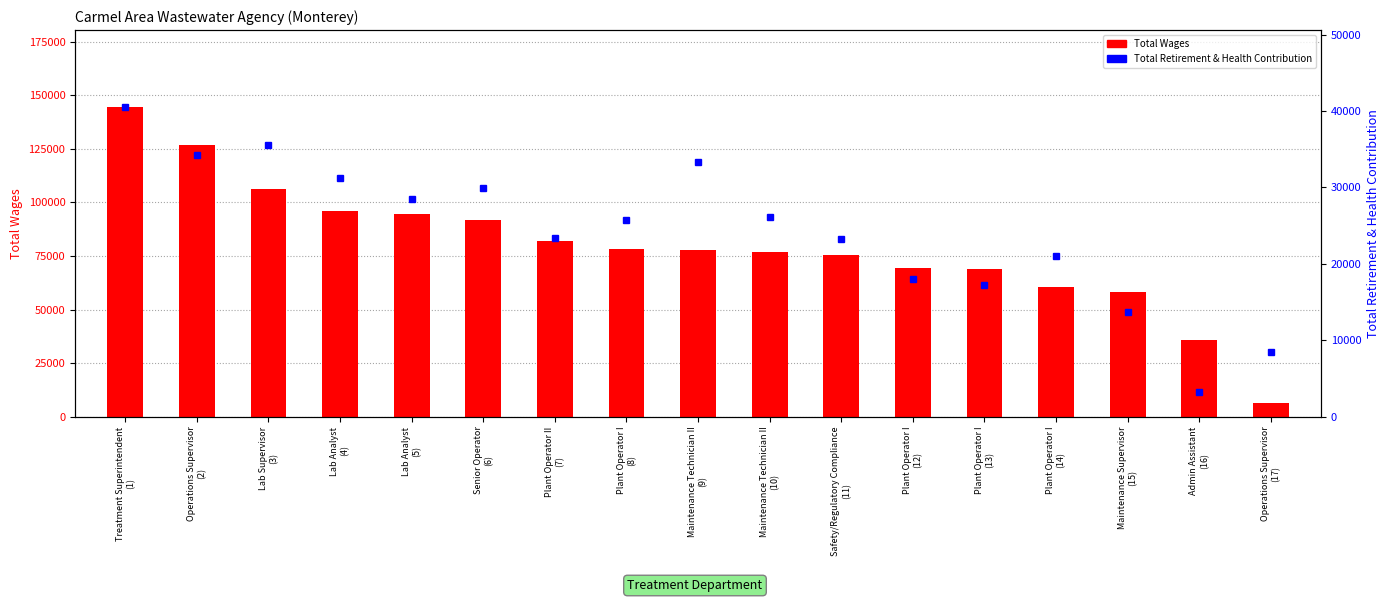

The Total Retirement & Health Contribution series shows 6124 at Maintenance Technician II
(10). True or false?

False